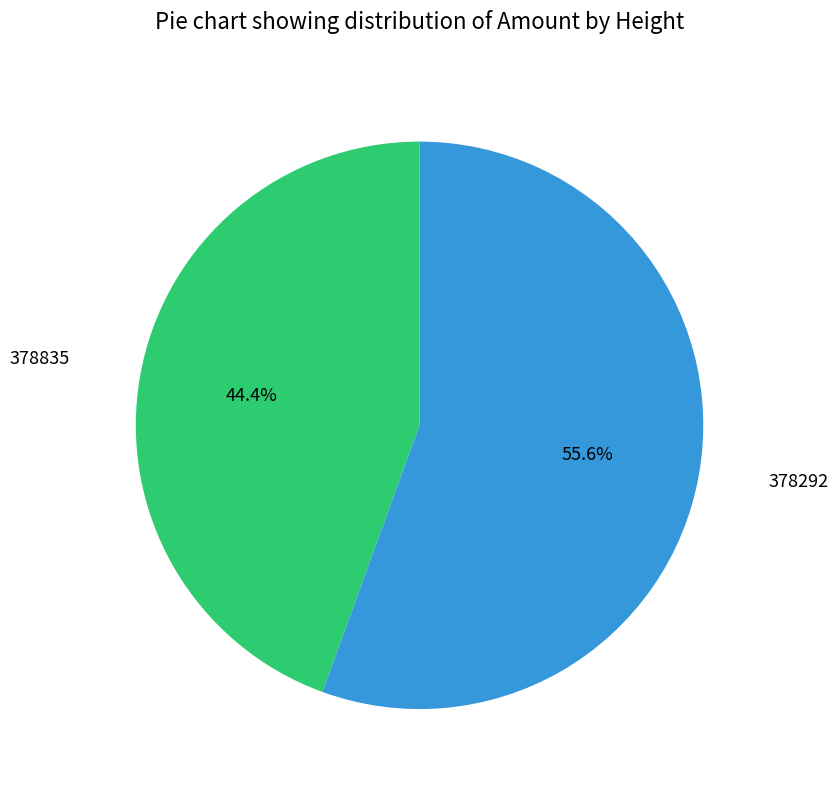

Does any single category account for the majority?

Yes